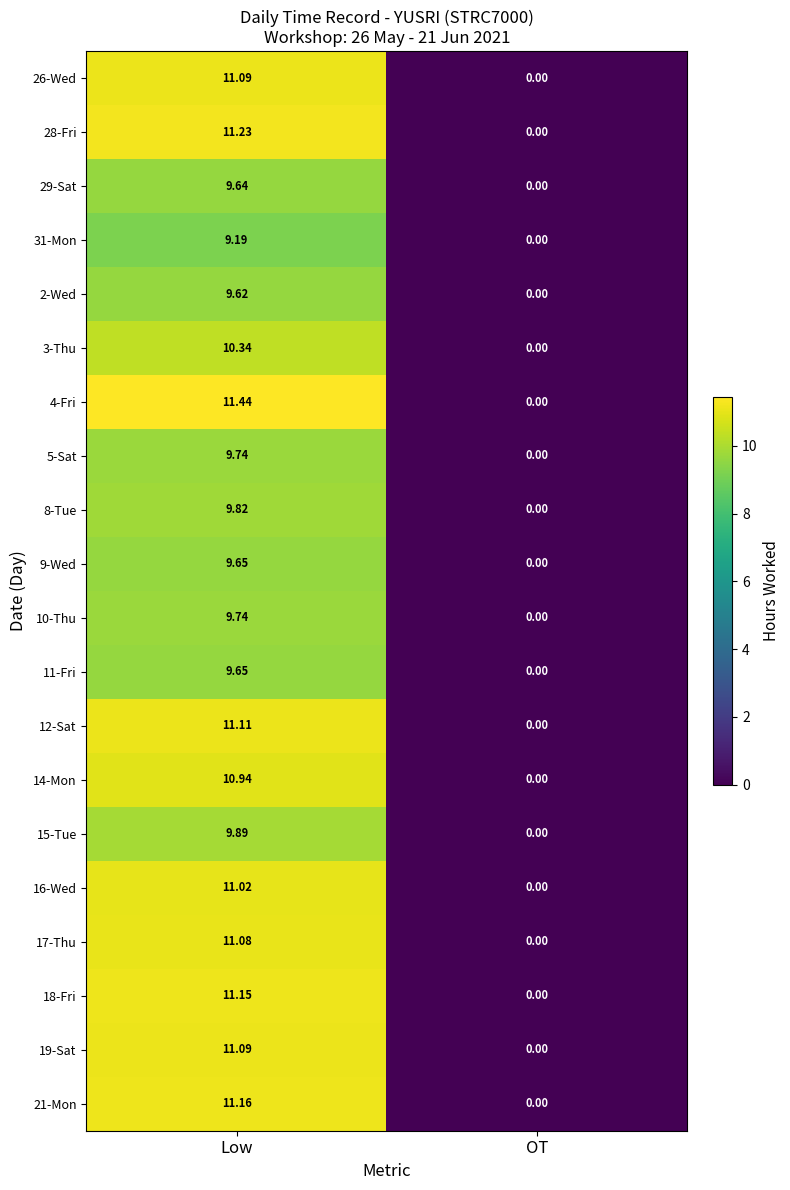

At which category is the sum across all series the highest?

Low